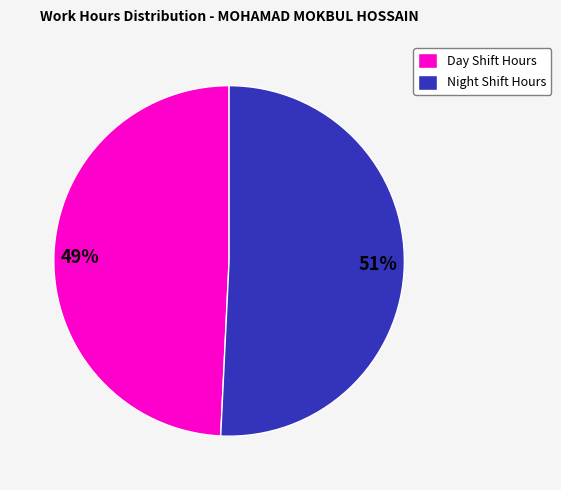

To the nearest percent, what is the difference between the largest and smallest slice percentages?

2%